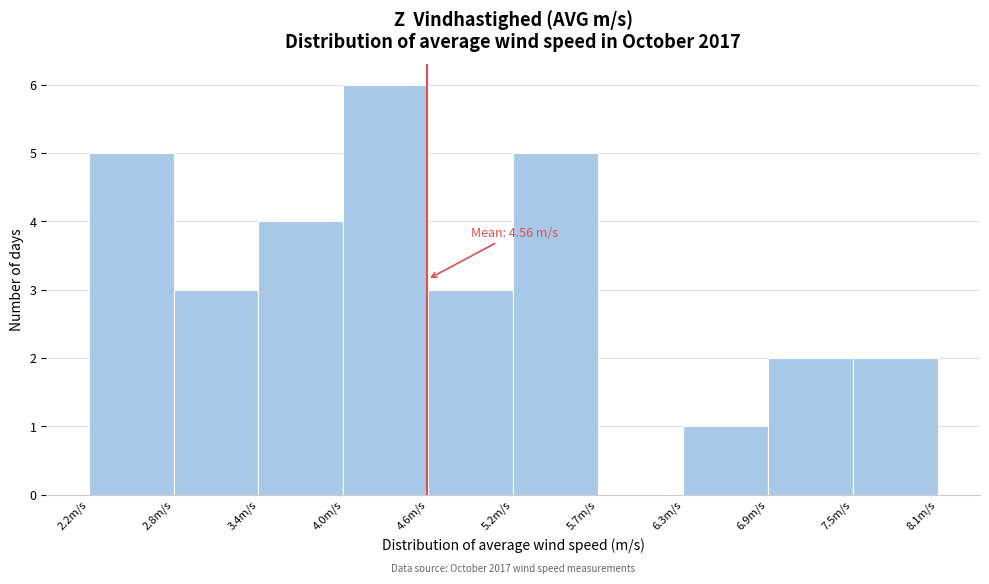

Which range on the x-axis has the tallest bar?

4.0 to 4.6